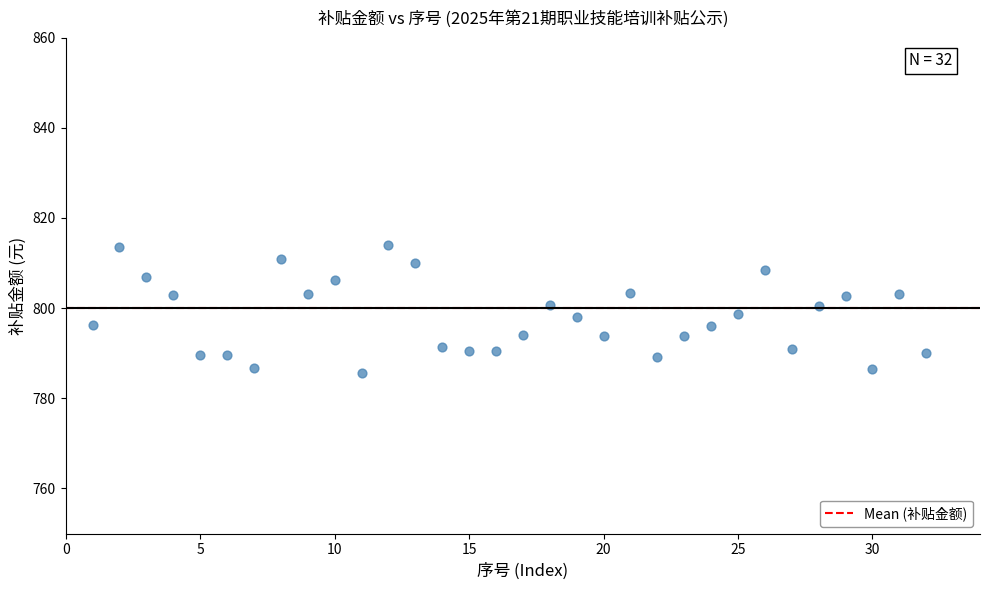

What is the range of X values (max minus min)?

31.0